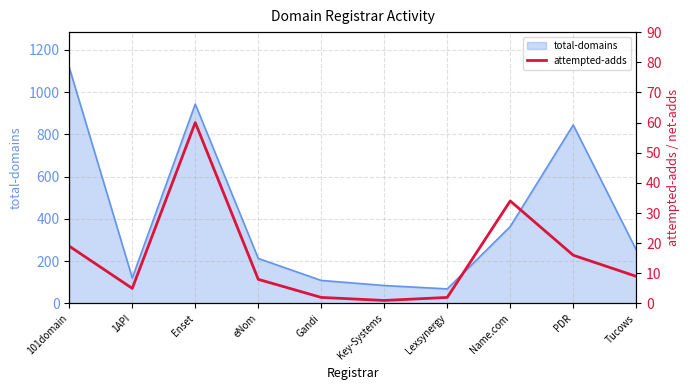

Which has a higher value, 101domain or Key-Systems?

101domain